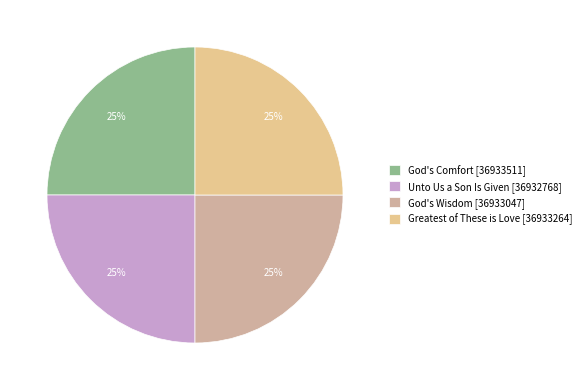

How many segments does this pie chart have?

4